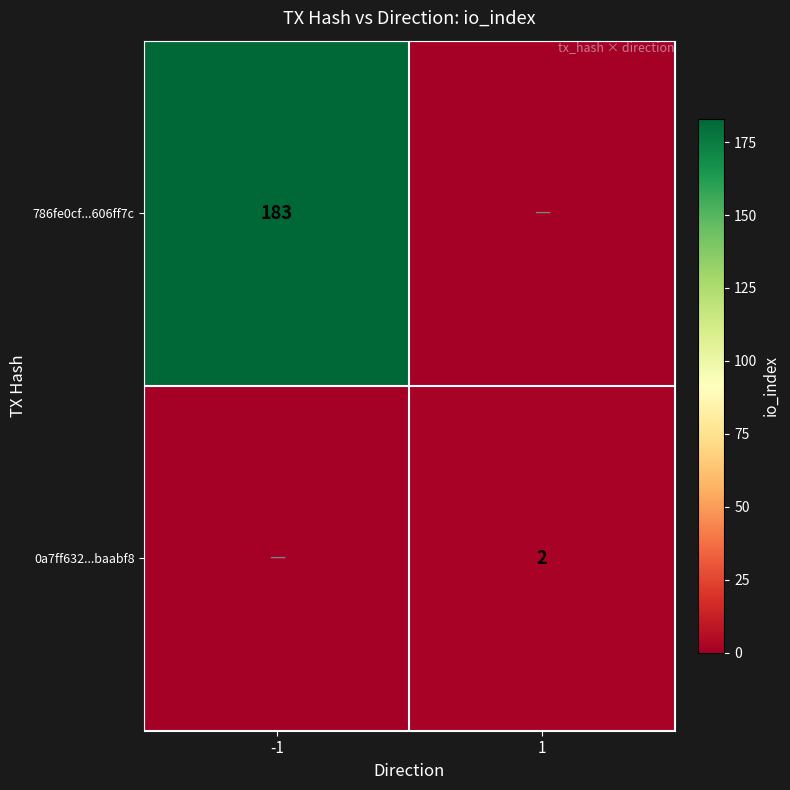

How many data points does each series have?

2